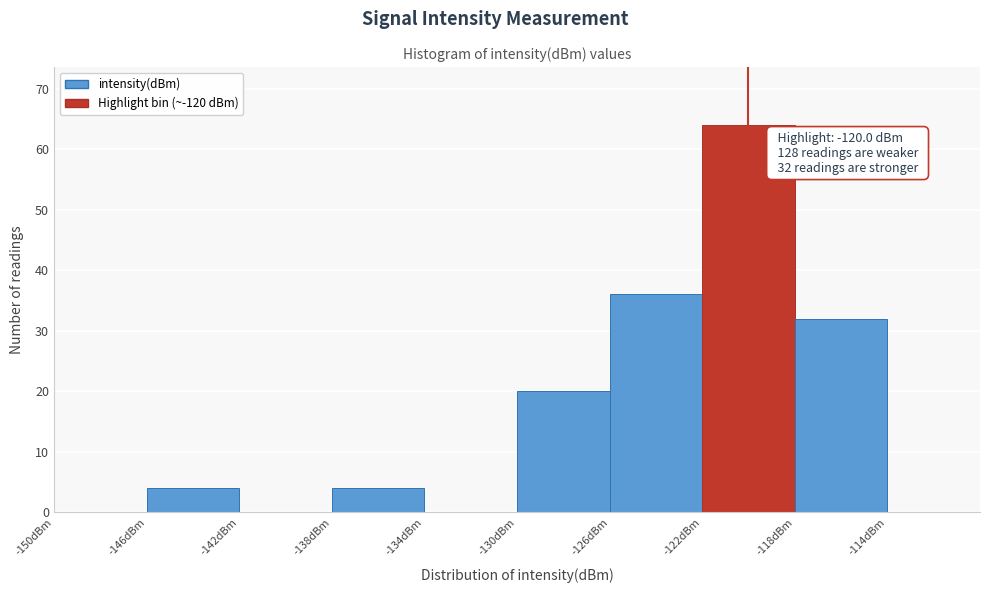

Which range on the x-axis has the tallest bar?

-122 to -118